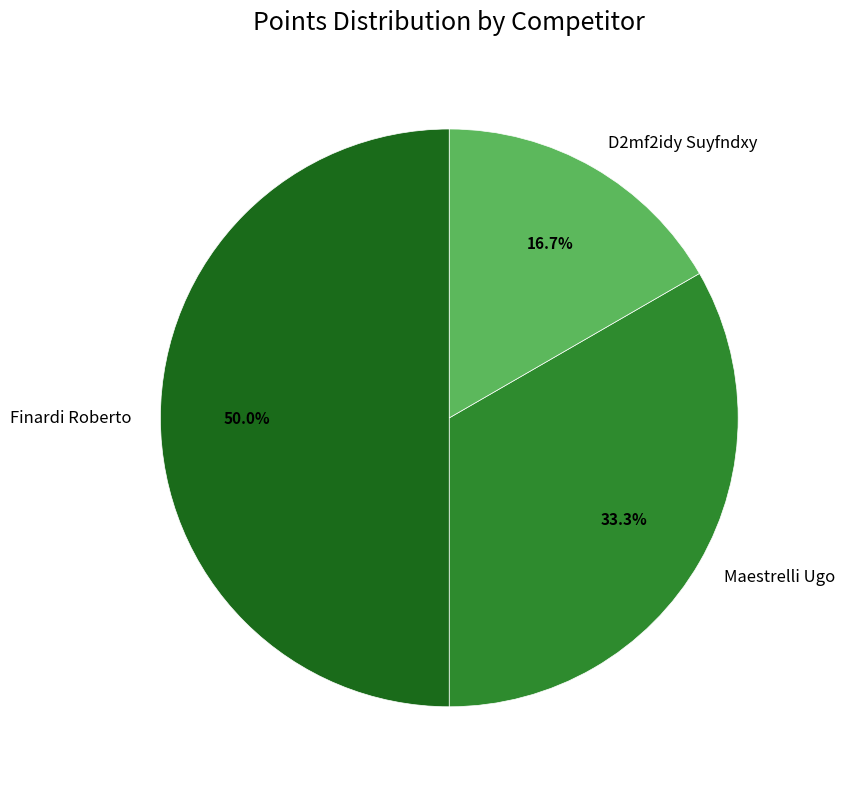

To the nearest percent, what is the difference between the largest and smallest slice percentages?

33%